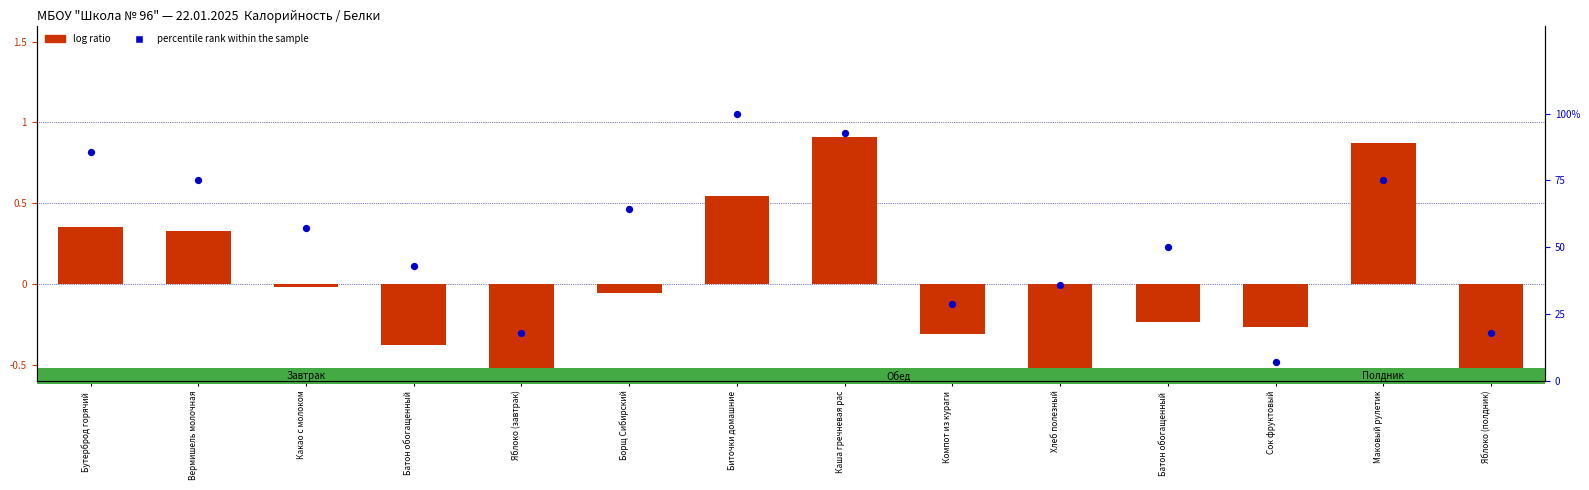

Which has a higher value, Биточки домашние or Яблоко (полдник)?

Биточки домашние